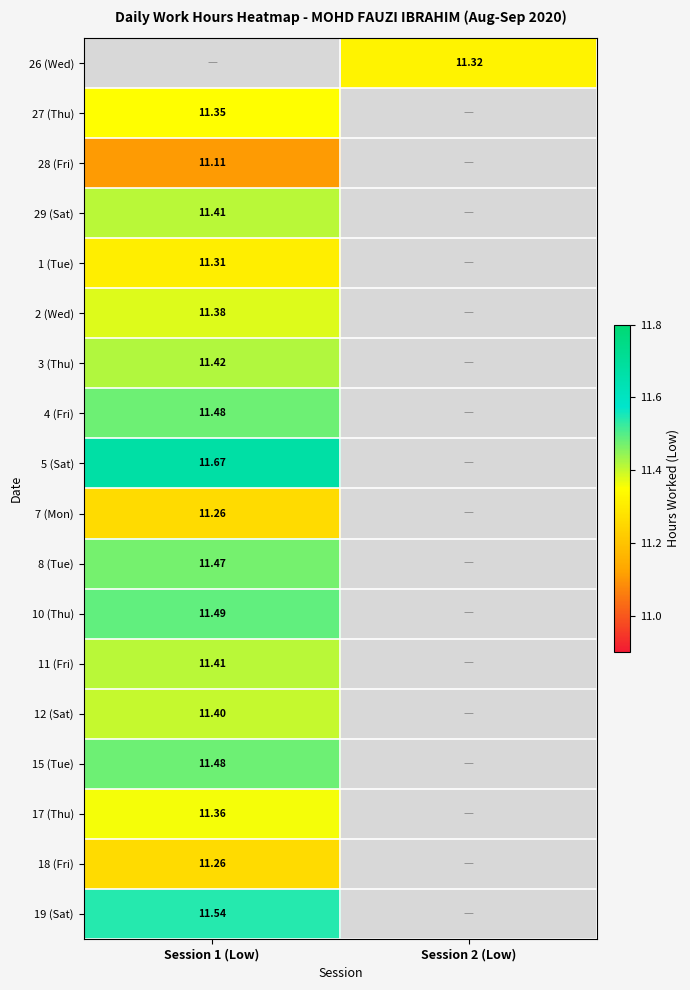

Is the value of 5 (Sat) at Session 1 (Low) greater than the value of 17 (Thu) at Session 1 (Low)?

Yes